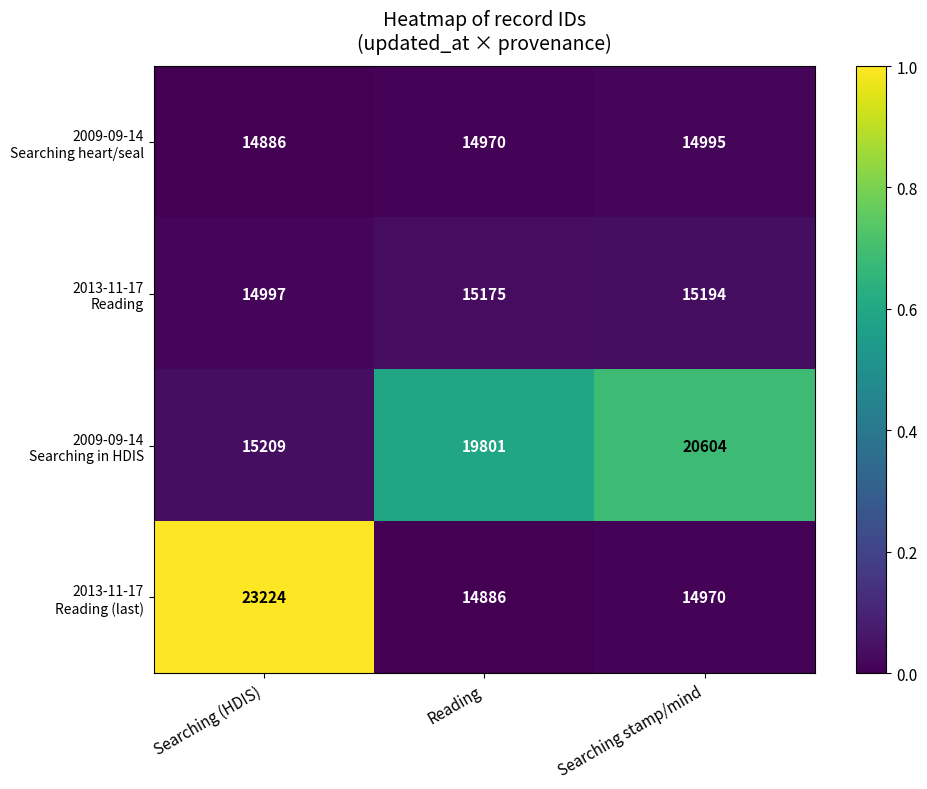

What is the maximum value shown in the chart?

23224